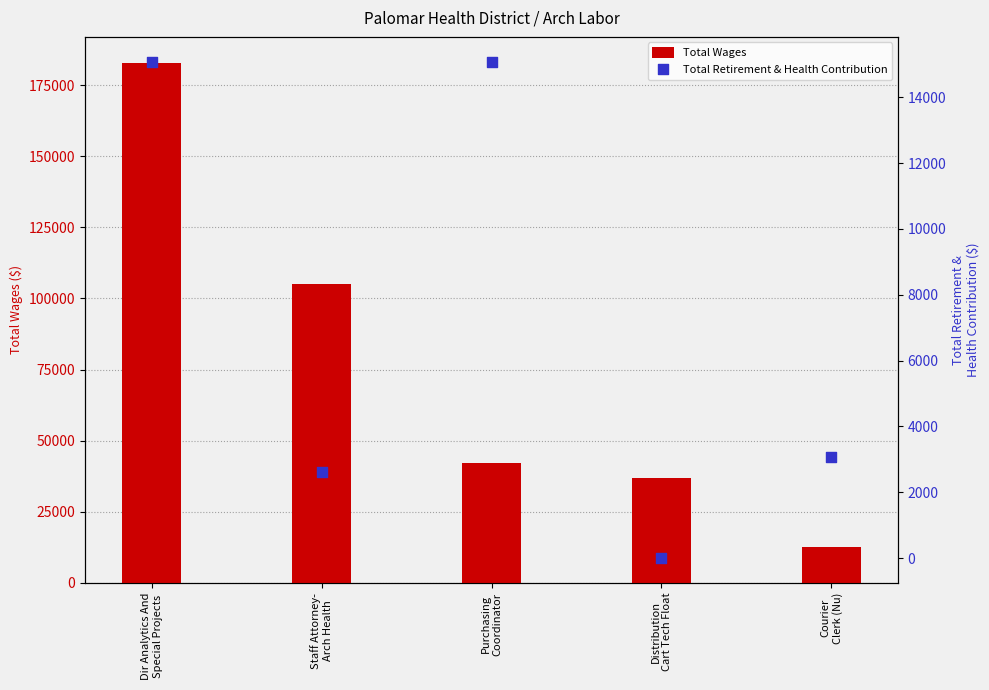

At which category is the sum across all series the highest?

Dir Analytics And
Special Projects